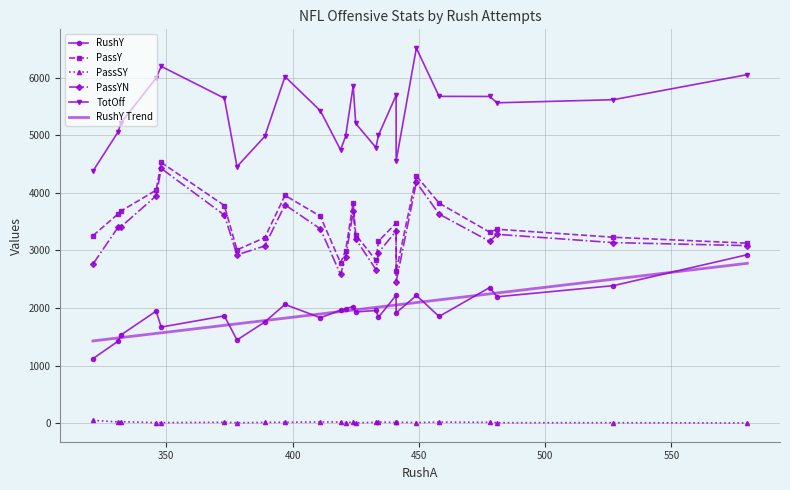

What is the total value across all series at 550?

16612.7